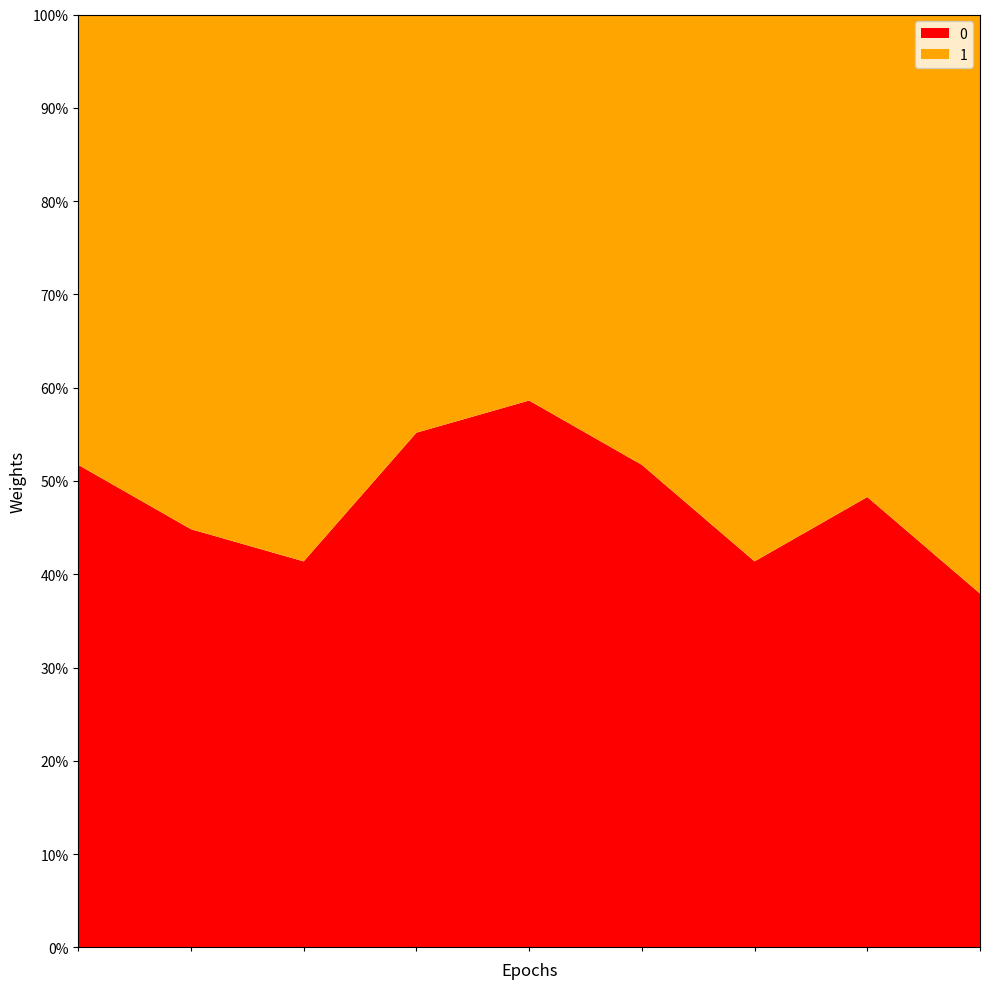

Reading right to left, what are all the values shown in this chart?

0: 11	14	12	15	17	16	12	13	15
1: 18	15	17	14	12	13	17	16	14